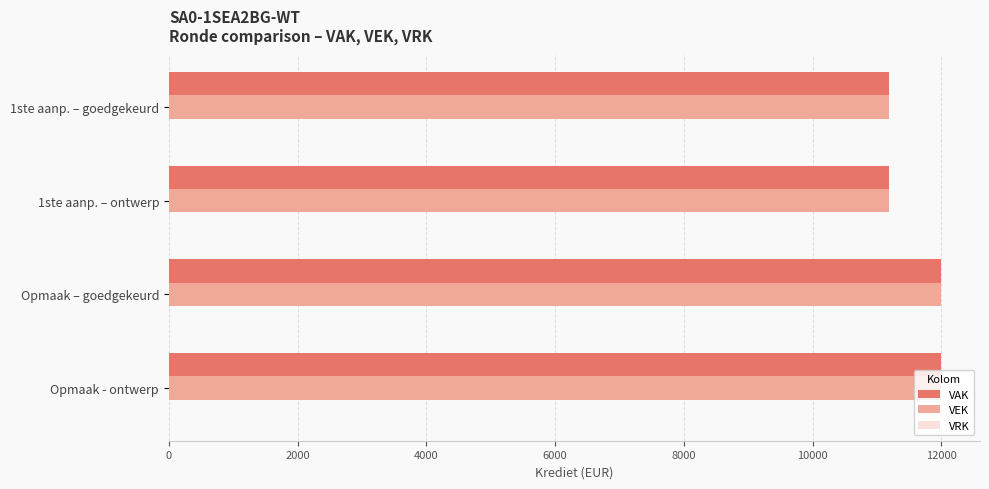

The value of VAK at 1ste aanp. – ontwerp is 11192. True or false?

True